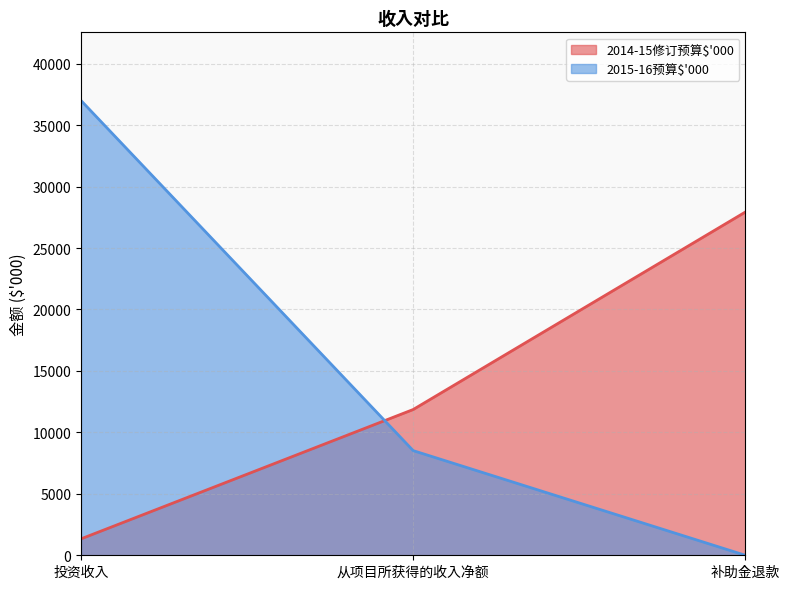

Is it true that 2015-16预算$'000 equals 8515 at 从项目所获得的收入净额?

True